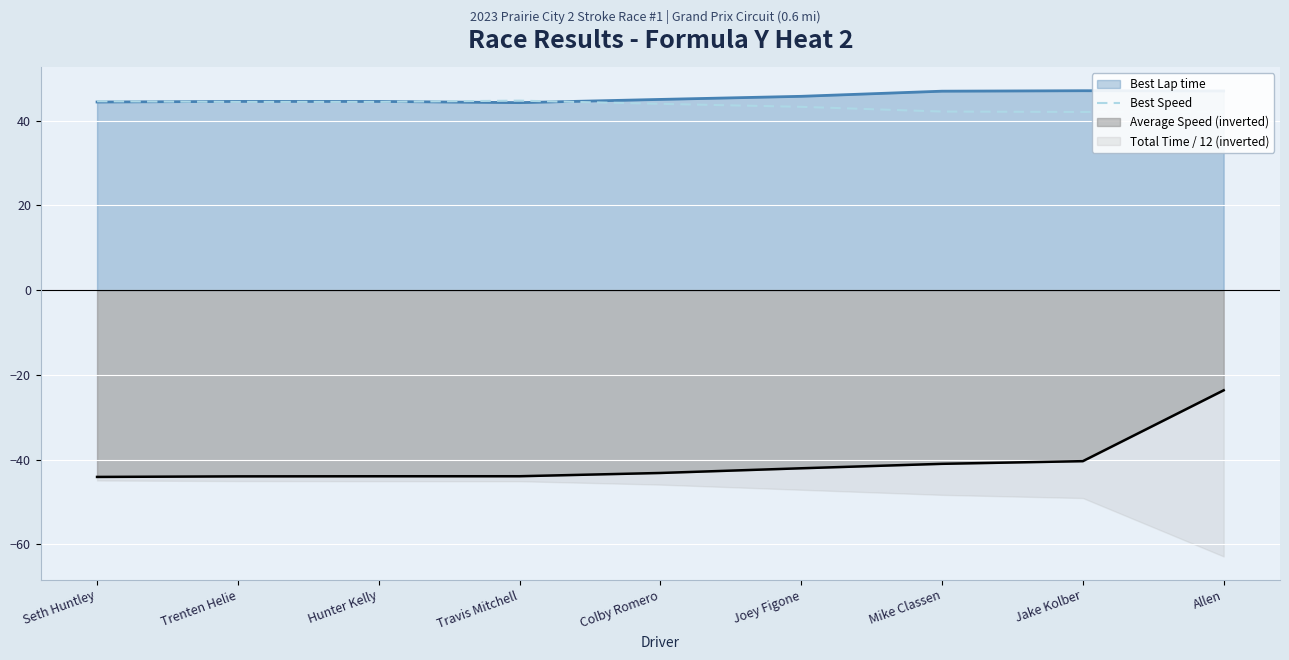

What is the difference between the maximum and second lowest values?

2.6